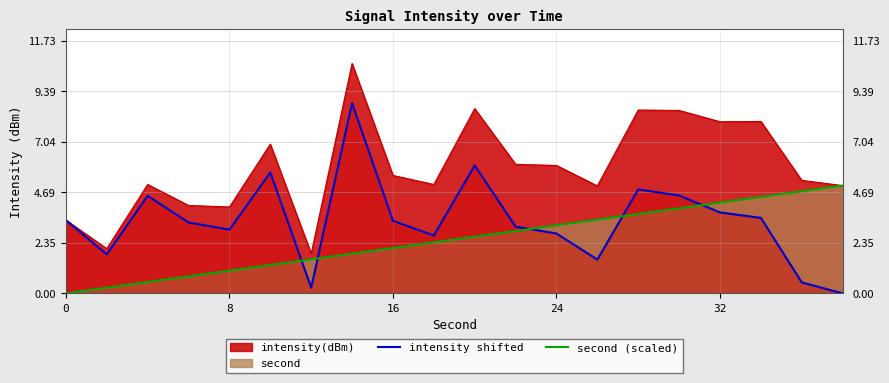

In intensity shifted, how many points are higher than both neighbors (excluding endpoints)?

5